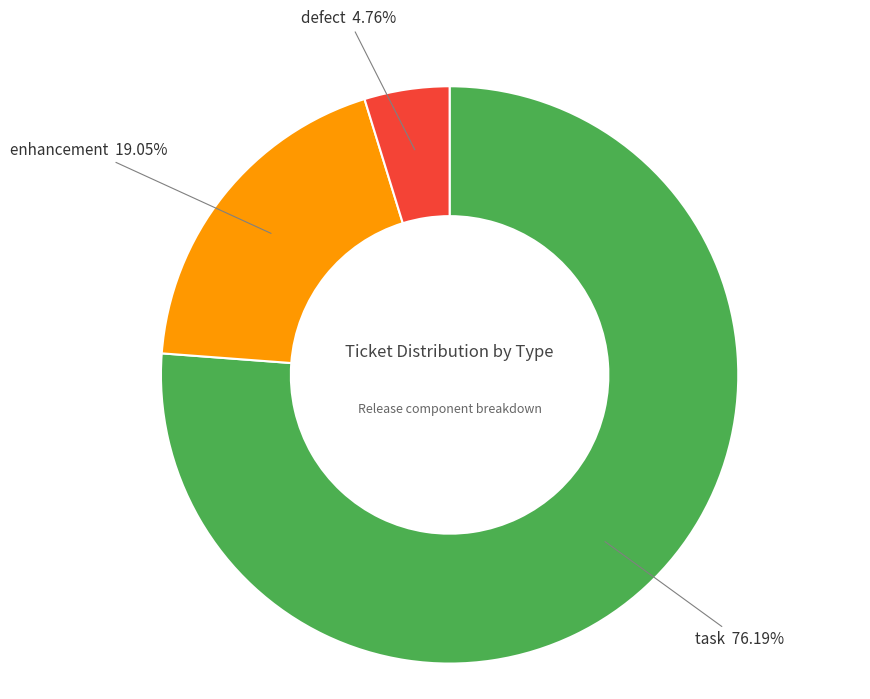

True or false: defect accounts for 13% of the total.

False